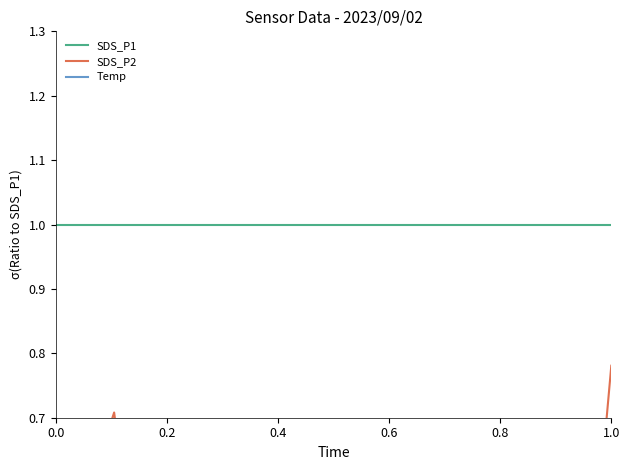

What is the difference between the second highest and second lowest values in the SDS_P2 series?

0.4